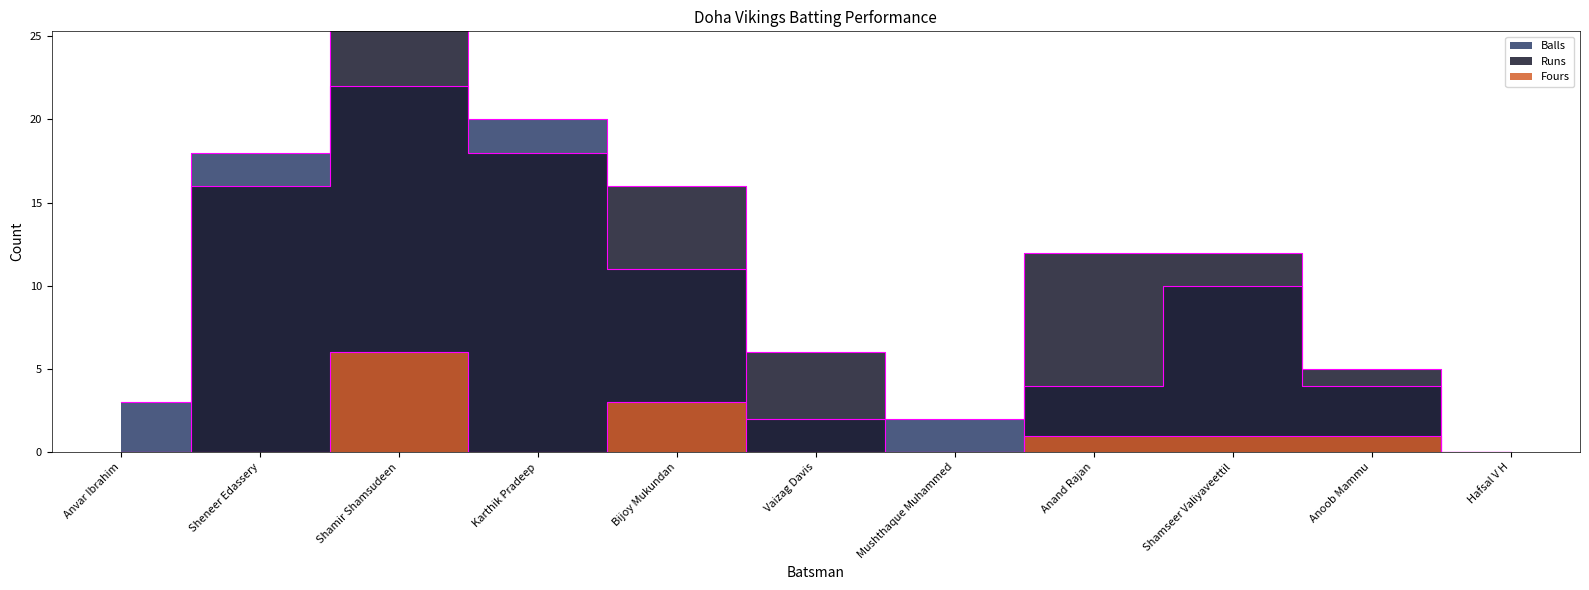

Reading left to right, what are all the values shown in this chart?

Runs: Anvar Ibrahim=0	Sheneer Edassery=16	Shamir Shamsudeen=32	Karthik Pradeep=18	Bijoy Mukundan=16	Vaizag Davis=6	Mushthaque Muhammed=0	Anand Rajan=12	Shamseer Valiyaveettil=12	Anoob Mammu=5	Hafsal V H=0
Balls: Anvar Ibrahim=3	Sheneer Edassery=18	Shamir Shamsudeen=22	Karthik Pradeep=20	Bijoy Mukundan=11	Vaizag Davis=2	Mushthaque Muhammed=2	Anand Rajan=4	Shamseer Valiyaveettil=10	Anoob Mammu=4	Hafsal V H=0
Fours: Anvar Ibrahim=0	Sheneer Edassery=0	Shamir Shamsudeen=6	Karthik Pradeep=0	Bijoy Mukundan=3	Vaizag Davis=0	Mushthaque Muhammed=0	Anand Rajan=1	Shamseer Valiyaveettil=1	Anoob Mammu=1	Hafsal V H=0